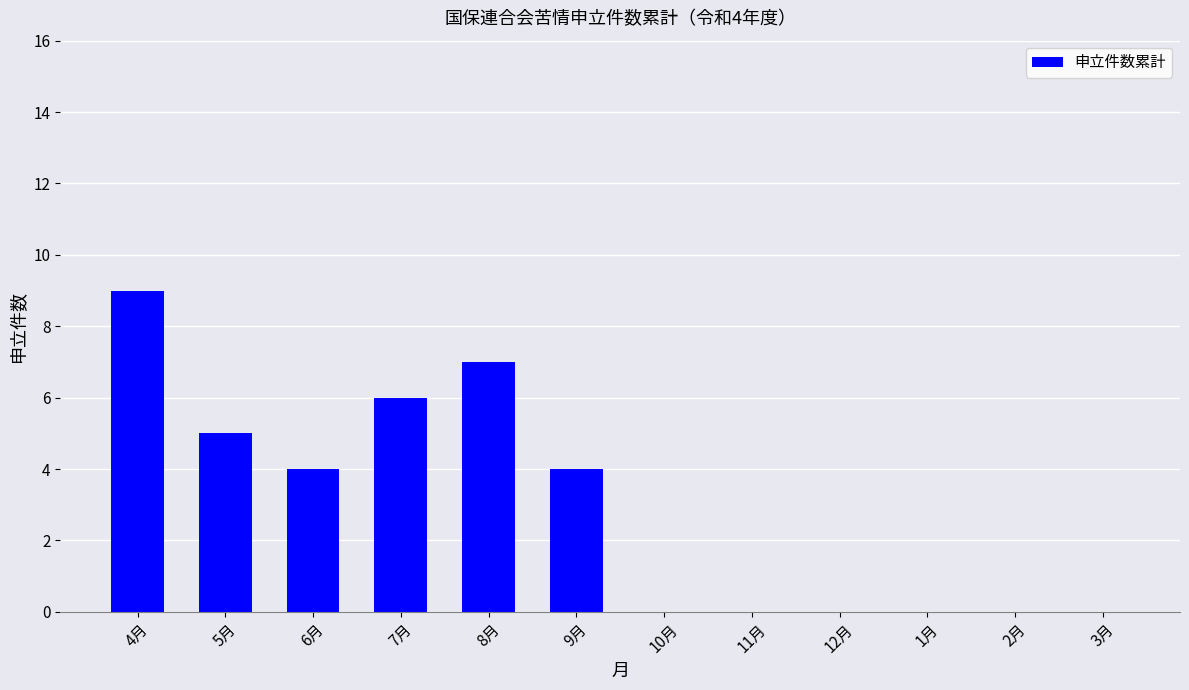

Which category has the highest value across all series?

4月